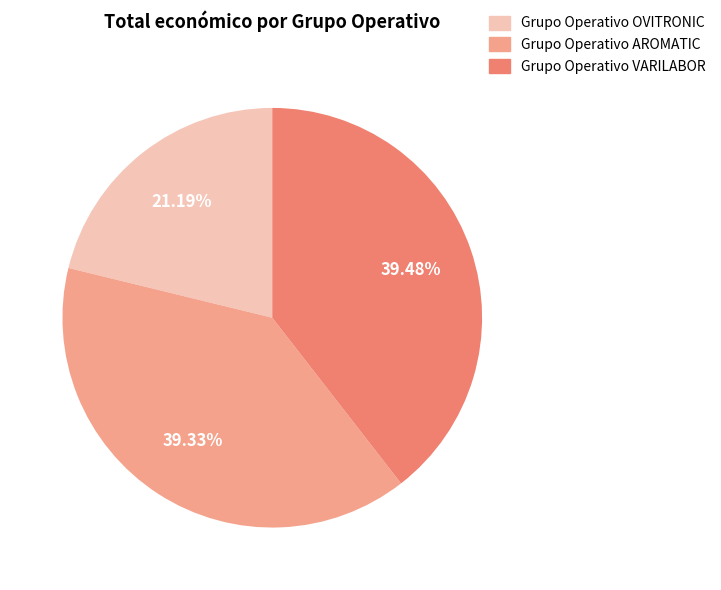

To the nearest percent, what is the difference between the largest and smallest slice percentages?

18%